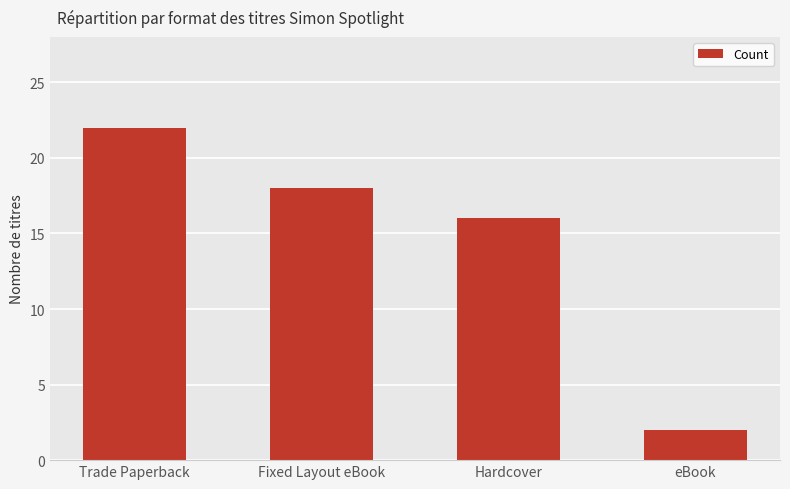

Reading right to left, what are all the values shown in this chart?

eBook=2	Hardcover=16	Fixed Layout eBook=18	Trade Paperback=22